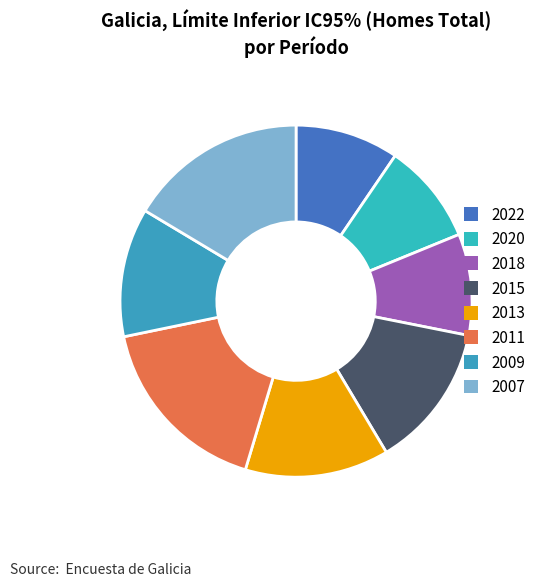

Count the number of slices in the pie.

8